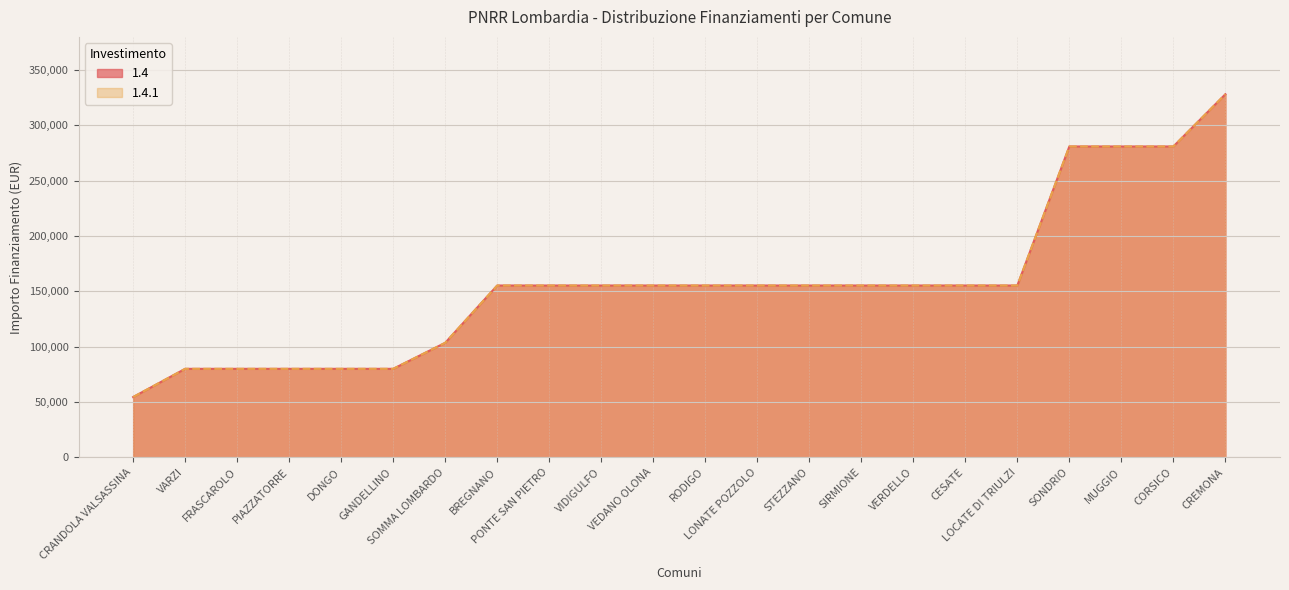

Rank the series at VARZI from highest to lowest value.

1.4, 1.4.1